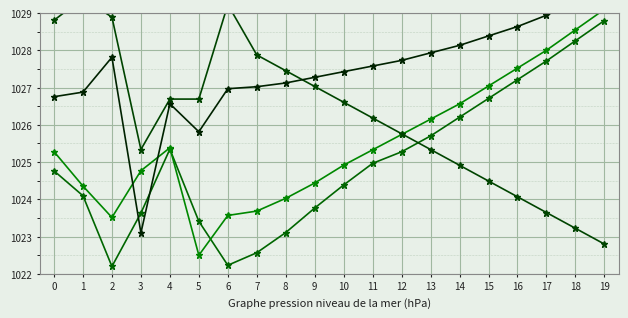

How many interior local valleys does the BME280_press series have?

2